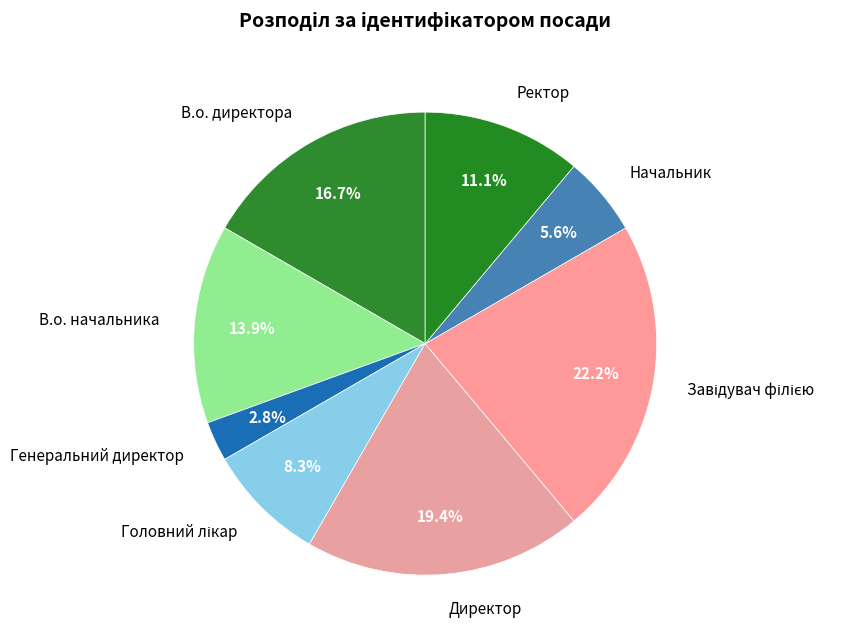

What is the ratio of the value at В.о. начальника to the value at Генеральний директор?

5.0